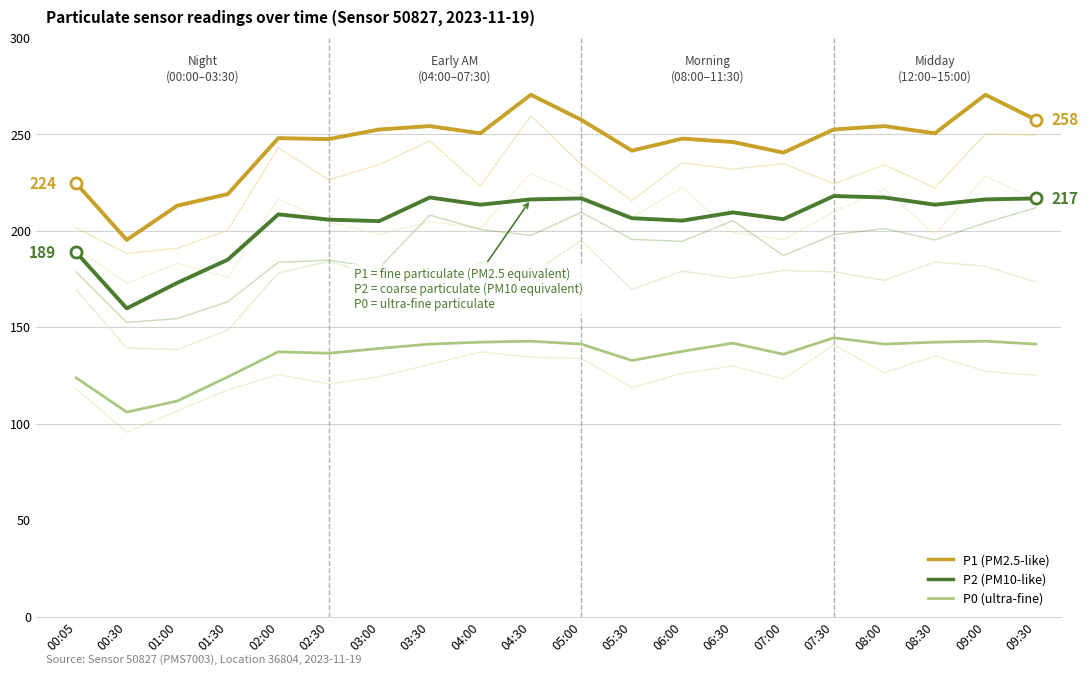

How many data points in P2 are above 209?

10